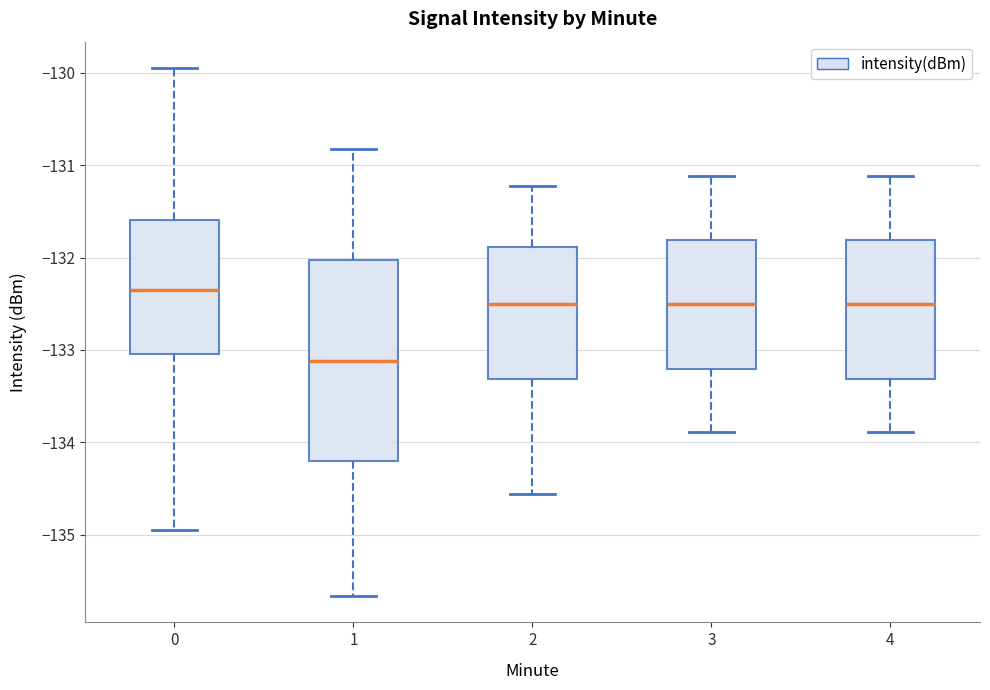

Which box is the tallest, from its lower edge to its upper edge?

1